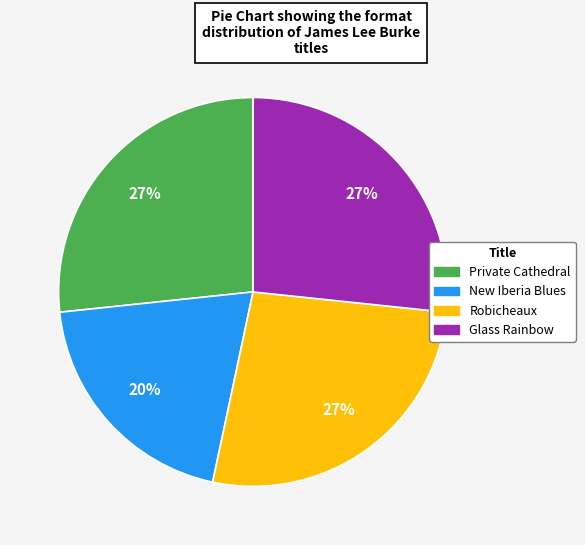

To the nearest percent, what percentage of the pie is New Iberia Blues?

20%